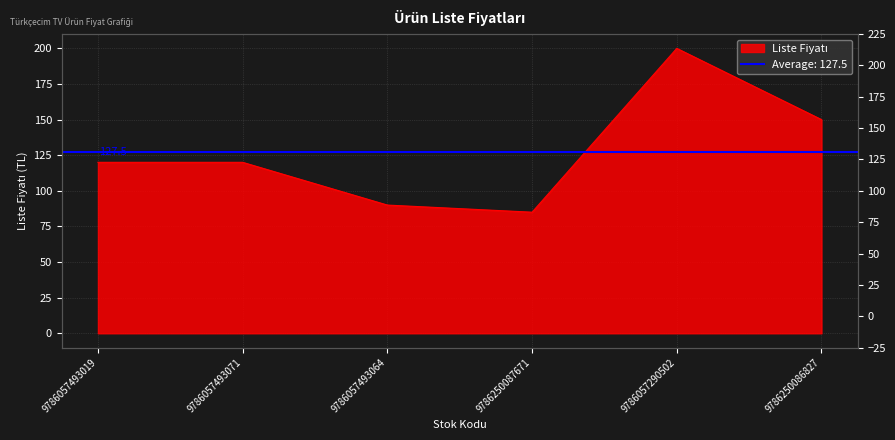

What is the greatest value displayed?

200